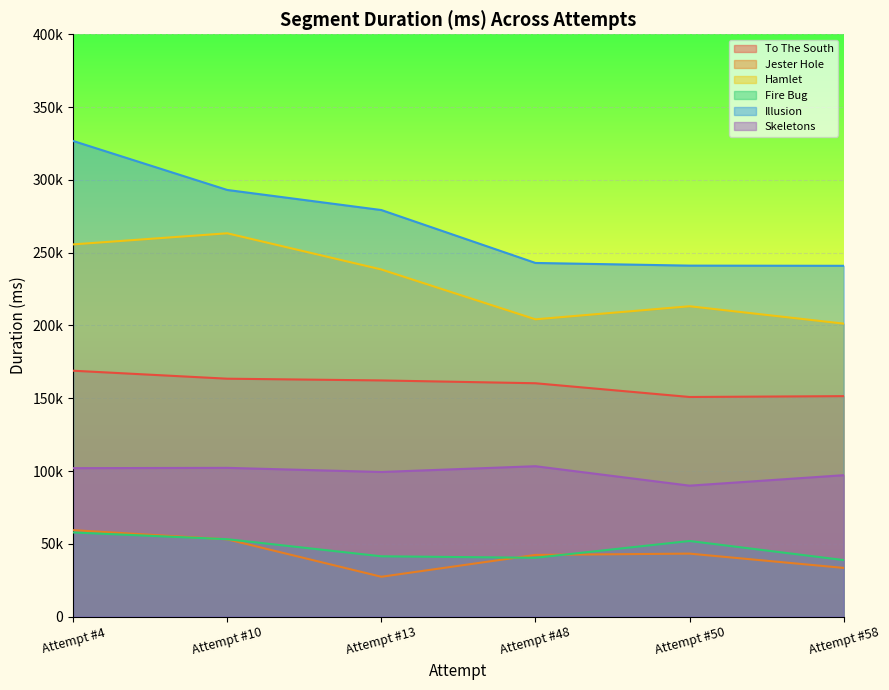

What is the lowest value of the To The South series?

150853